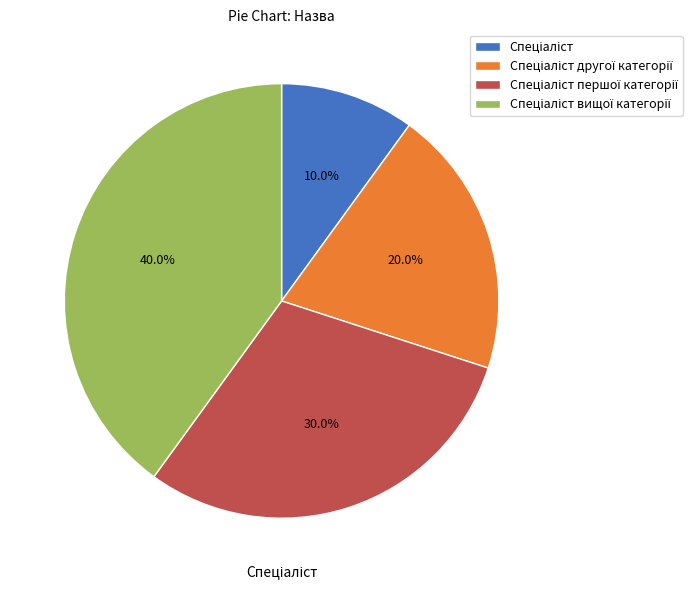

Is there a majority slice in this chart?

No